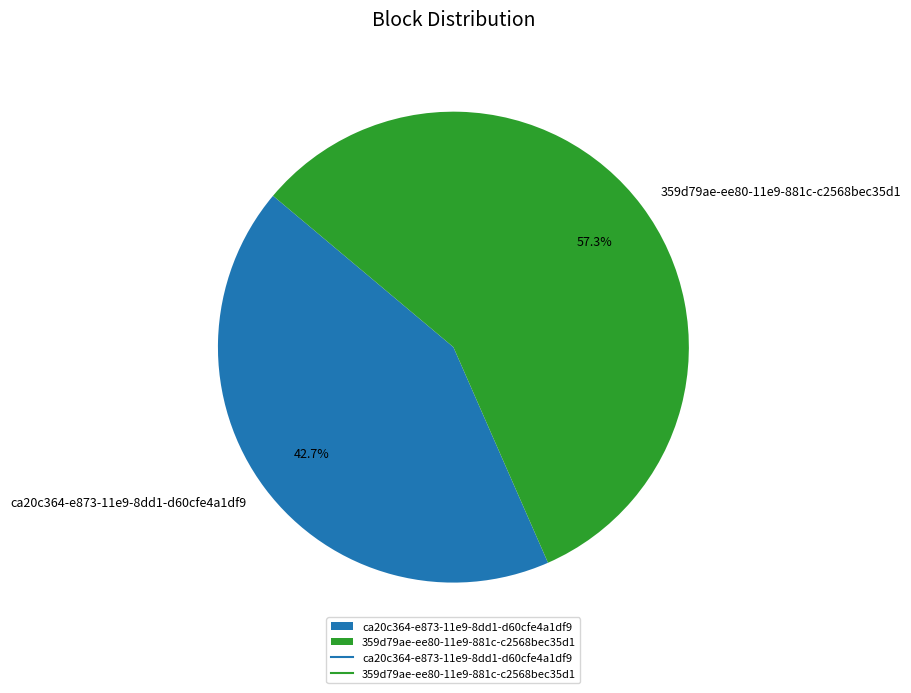

To the nearest percent, what is the difference between the largest and smallest slice percentages?

15%